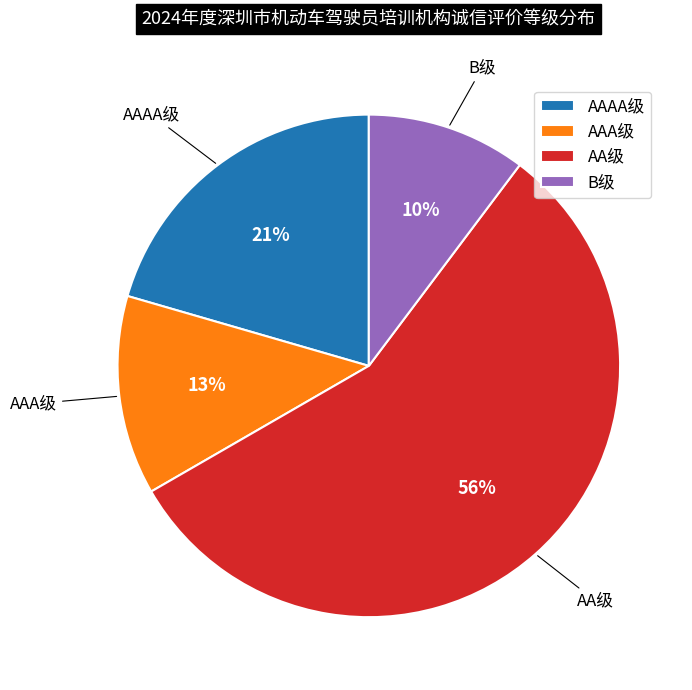

The AA级 slice represents 50% of the pie. True or false?

False